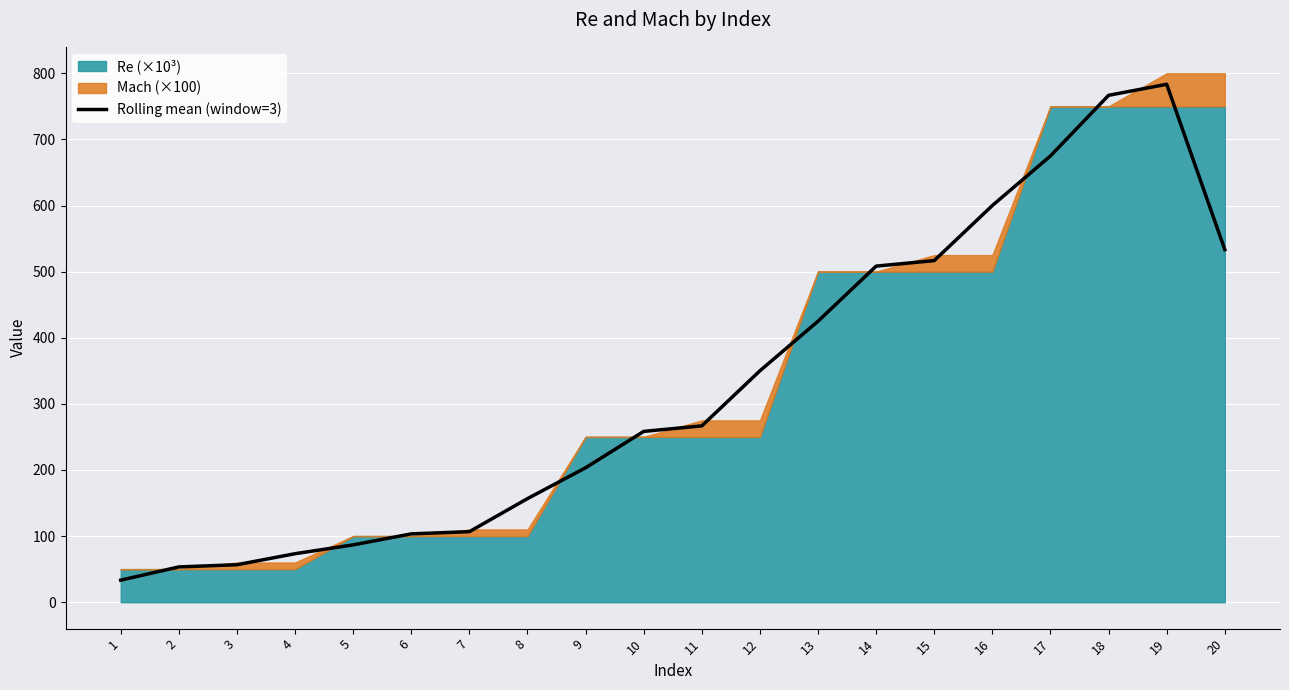

Reading left to right, extract all data points from this chart.

33.3	53.3	56.7	73.3	86.7	103.3	106.7	156.7	203.3	258.3	266.7	350.0	425.0	508.3	516.7	600.0	675.0	766.7	783.3	533.3